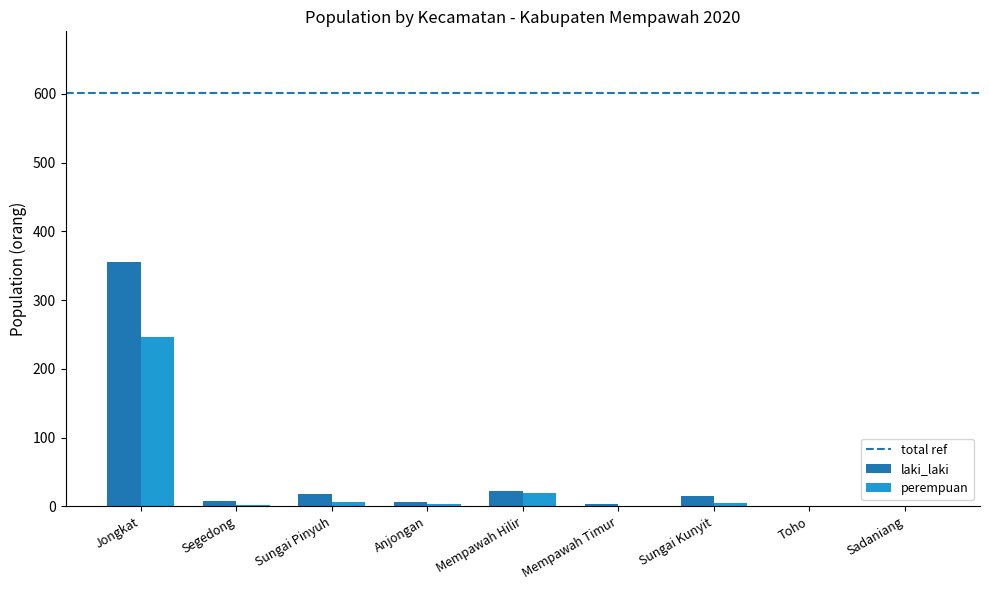

Where does the laki_laki series first go above 8?

Jongkat